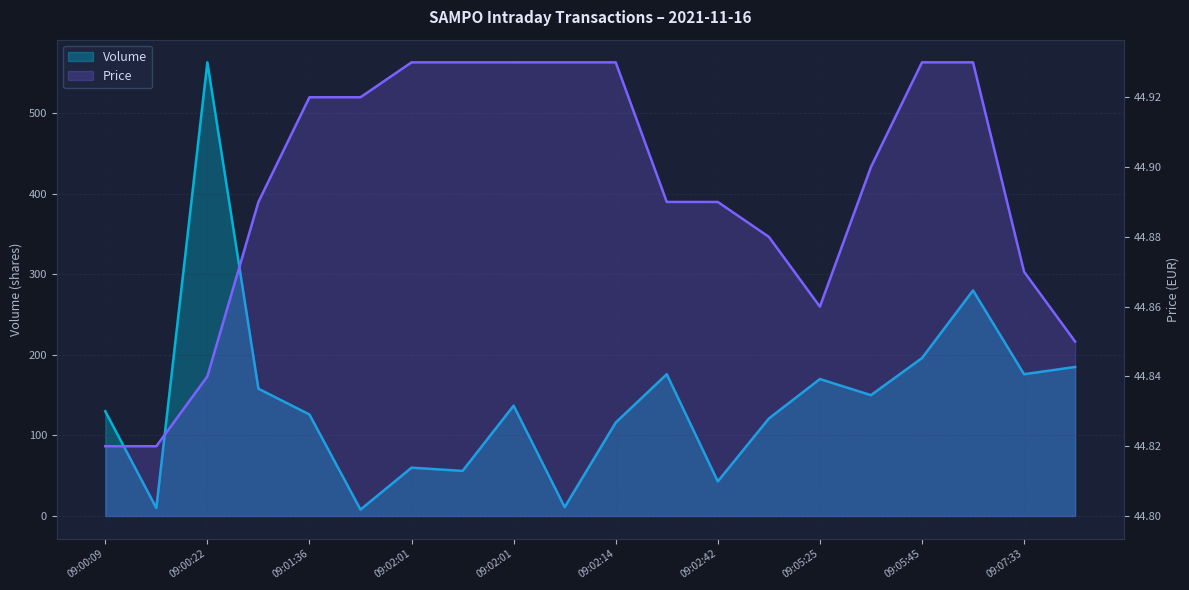

Which series has the largest range (max minus min)?

Volume